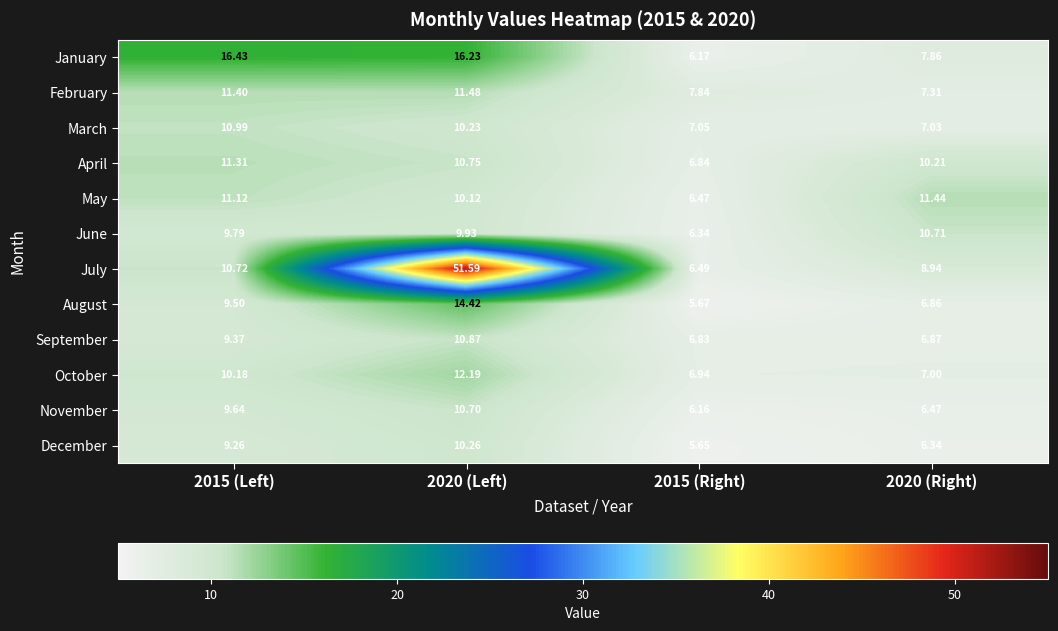

Which series has the largest total across all categories?

July